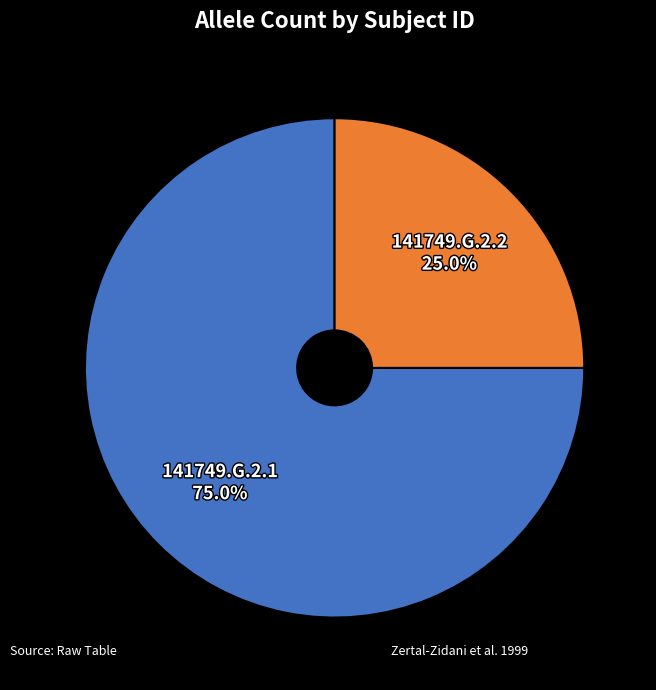

Which slice is the largest?

141749.G.2.1